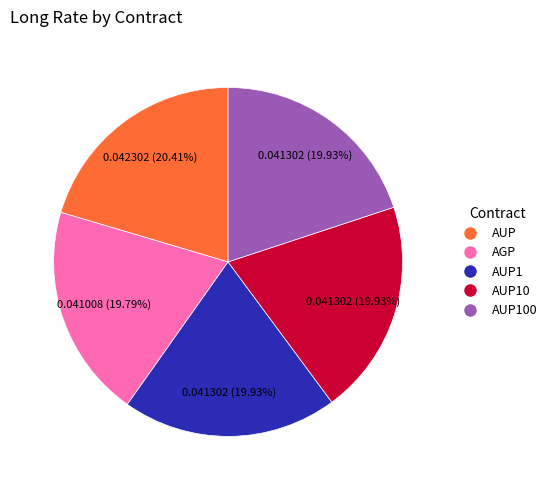

To the nearest percent, what is the average slice percentage?

20%